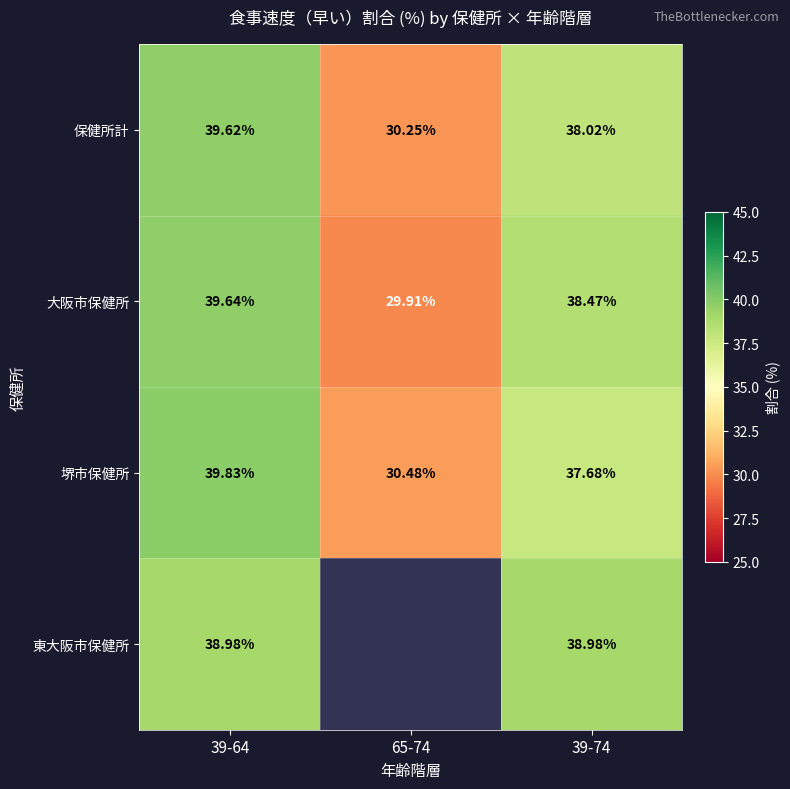

Is the value of 堺市保健所 at 65-74 greater than the value of 東大阪市保健所 at 39-64?

No